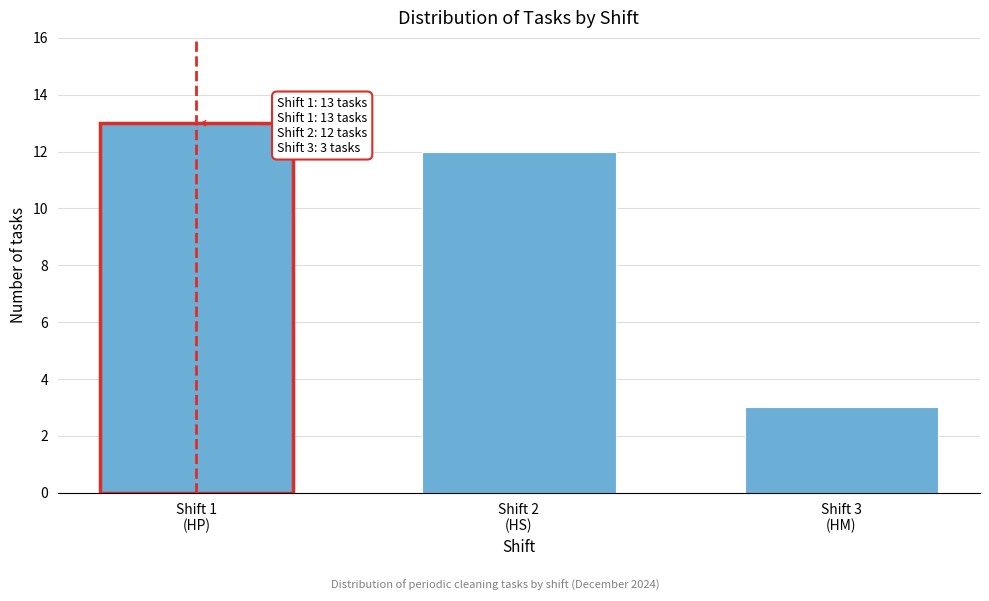

Reading left to right, list all the values displayed in this chart.

13	12	3